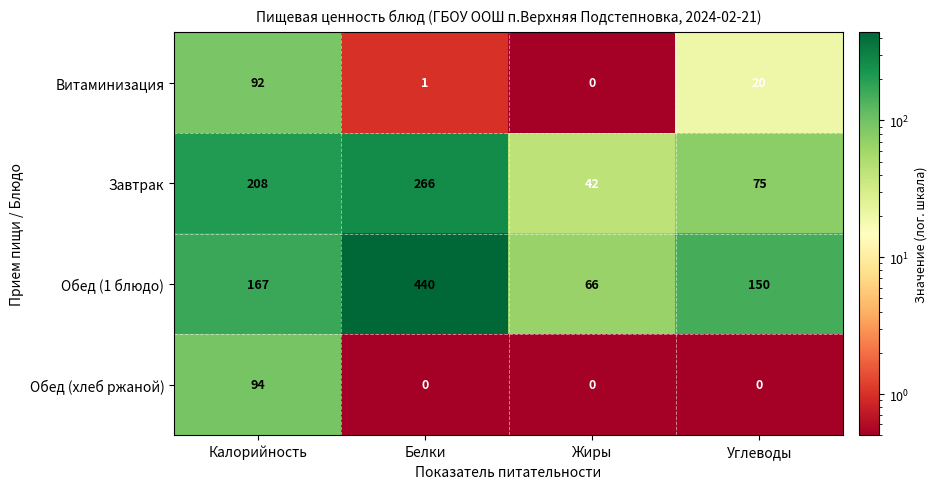

Between Жиры and Углеводы, which series saw the biggest shift?

Обед (1 блюдо)